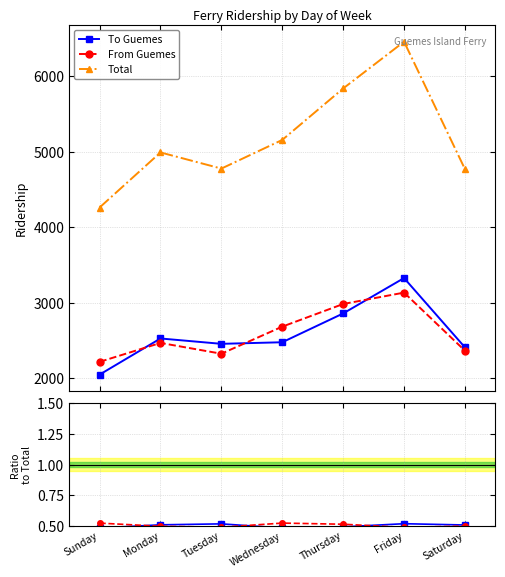

How many interior local peaks does the To Guemes series have?

2